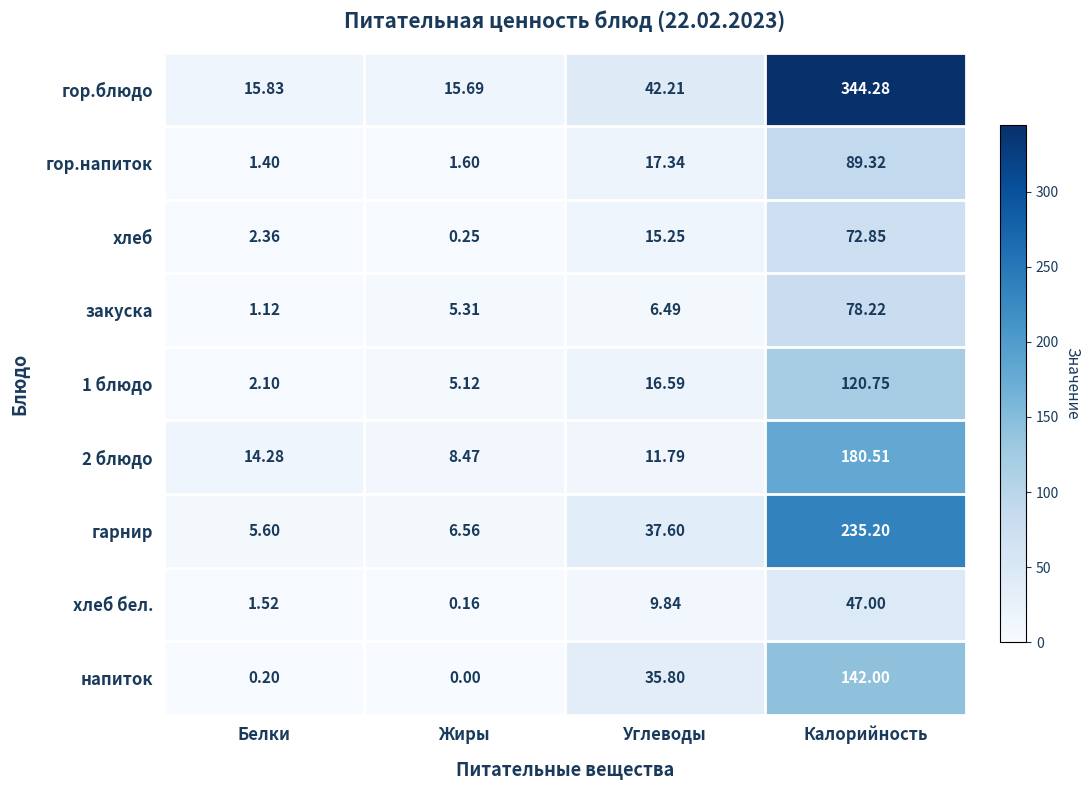

At which category is the sum across all series the highest?

Калорийность